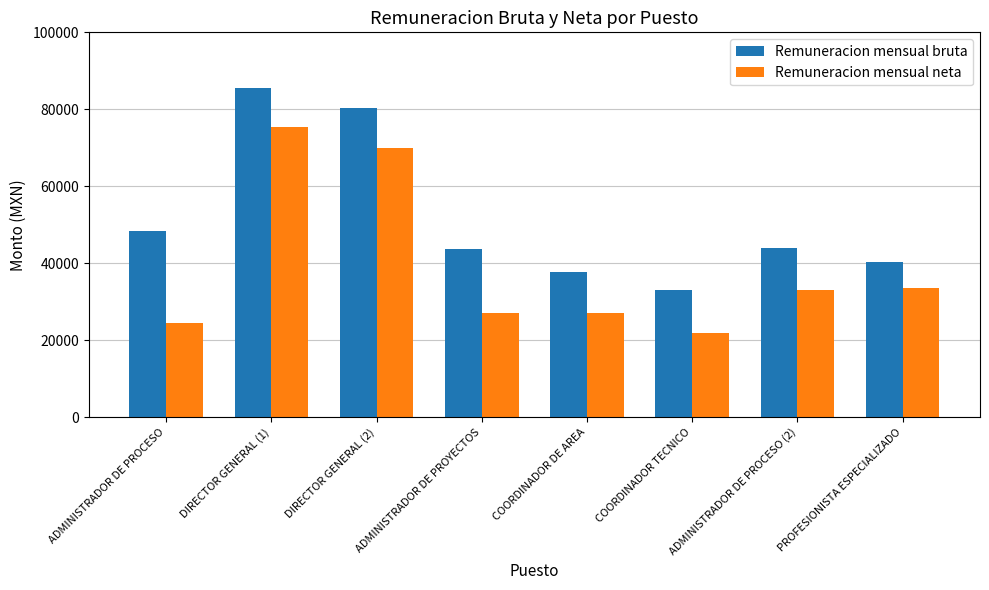

Rank the series at DIRECTOR GENERAL (1) from highest to lowest value.

Remuneracion mensual bruta, Remuneracion mensual neta